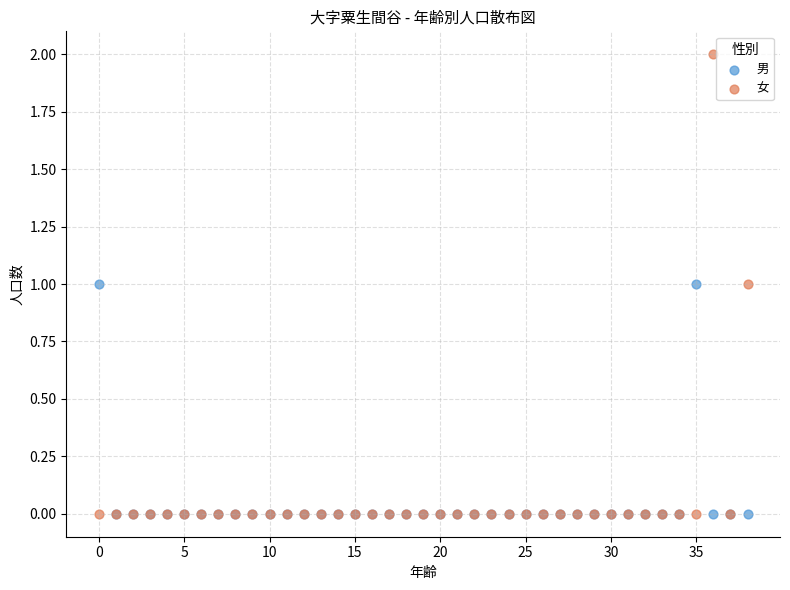

What are all the series names shown in the legend?

男, 女